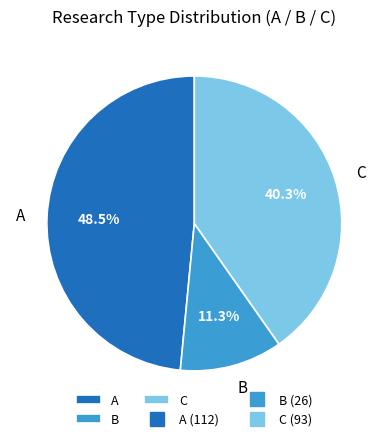

What is the total percentage of C and A?

88.7%